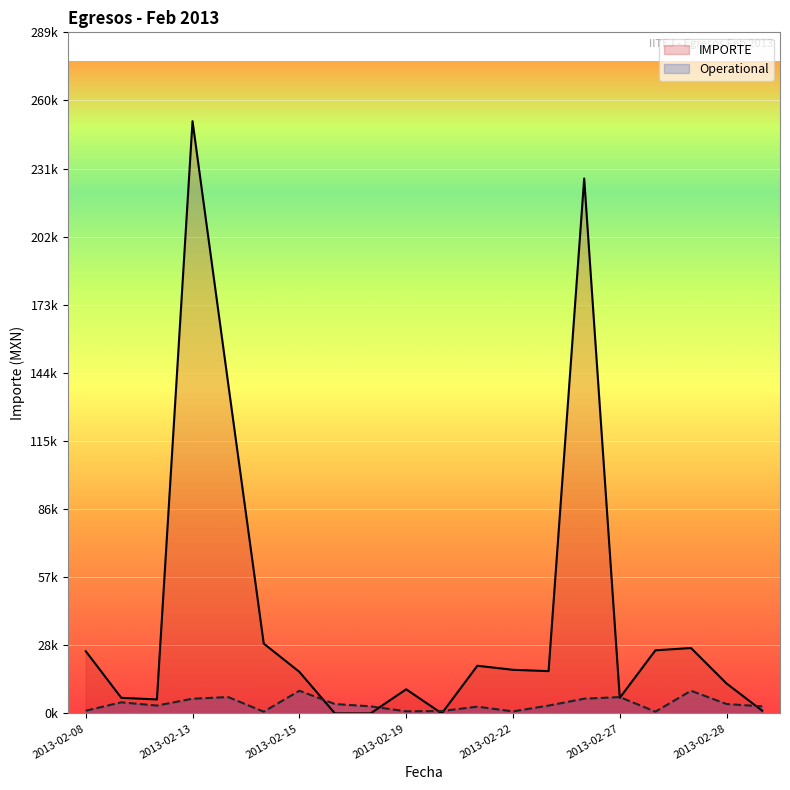

What is the label of the 19th point from the left?

2013-02-28